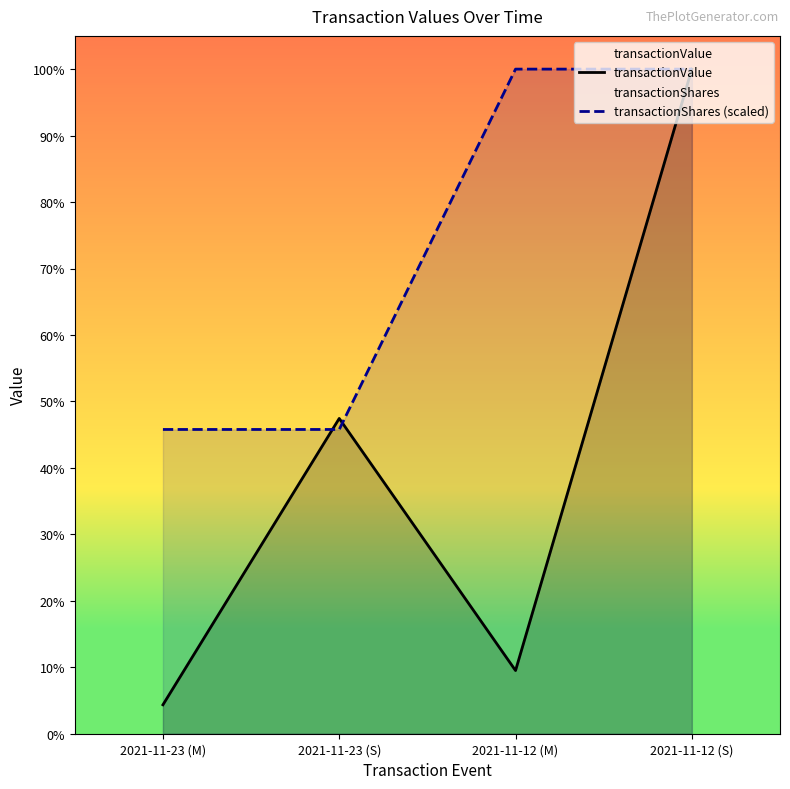

What position from the right is 2021-11-12 (S)?

1